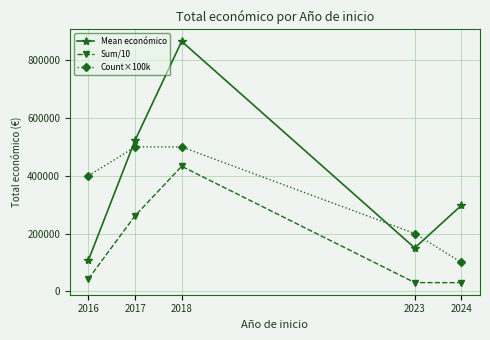

Rank the series by their average value, from lowest to highest.

Sum/10, Count×100k, Mean económico